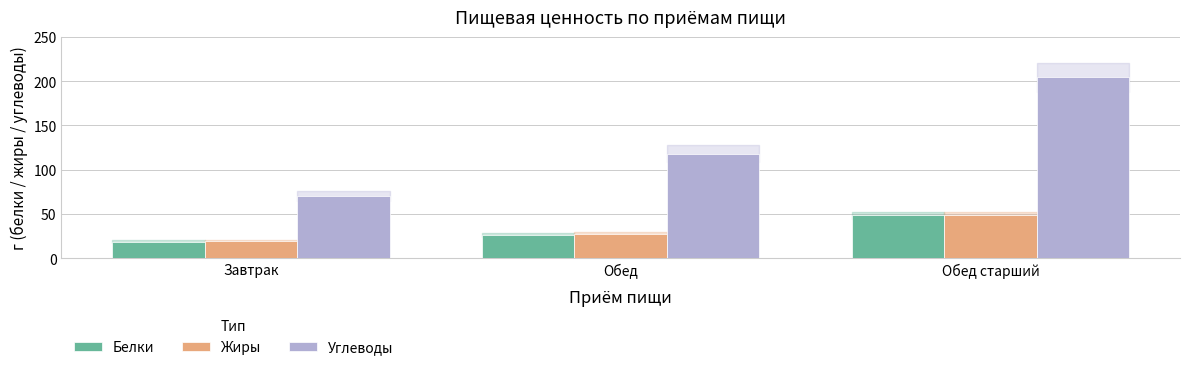

Reading left to right, extract all data points from this chart.

Белки: Завтрак=18.9	Обед=26.1	Обед старший=48.4
Жиры: Завтрак=19.6	Обед=27.8	Обед старший=48.9
Углеводы: Завтрак=70.9	Обед=118.3	Обед старший=204.4